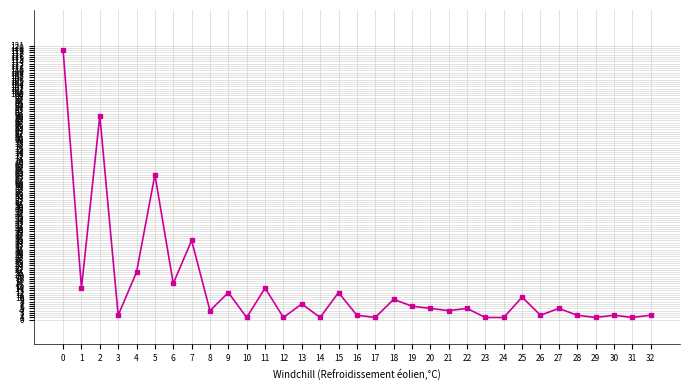

Is it true that the value at 20 is 5?

True